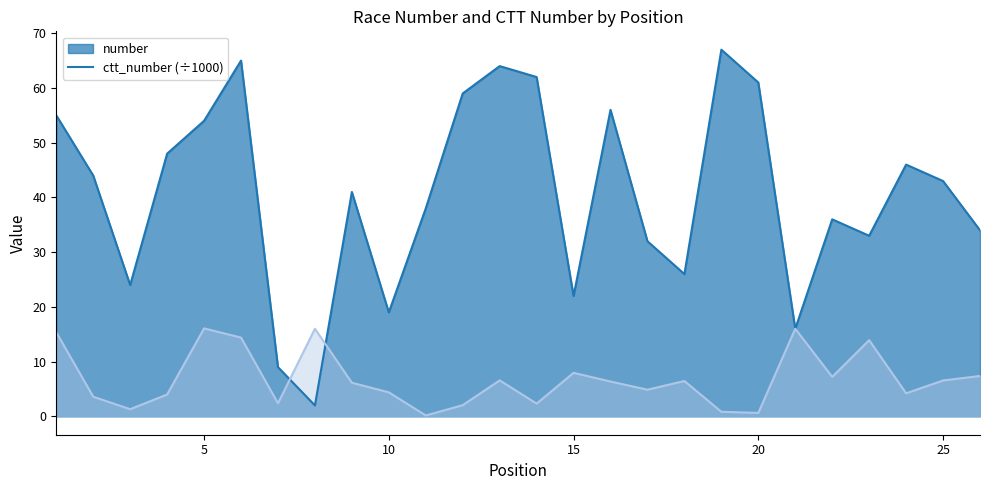

True or false: number and ctt_number cross at least once.

True